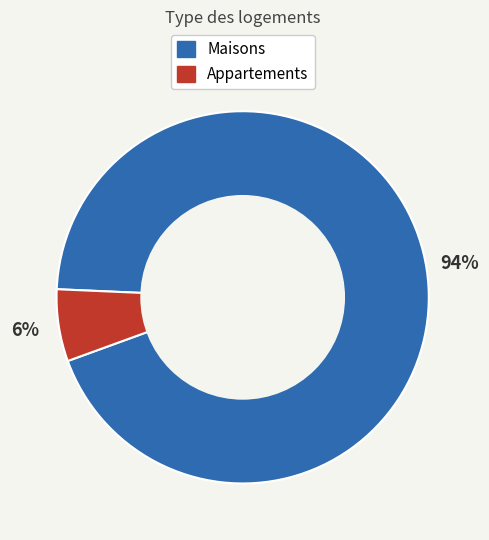

True or false: Maisons accounts for 94% of the total.

True